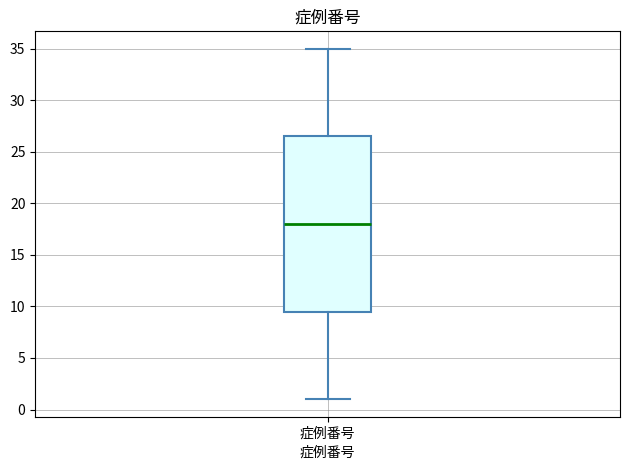

Transcribe this box plot: give where the median line is, the range the box spans, and where the two whiskers end, as read against the y-axis. The values are not printed on the chart, so give them approximately, as read against the axis.

median 18.0, box 9.5 to 26.5, whiskers 1.0 to 35.0